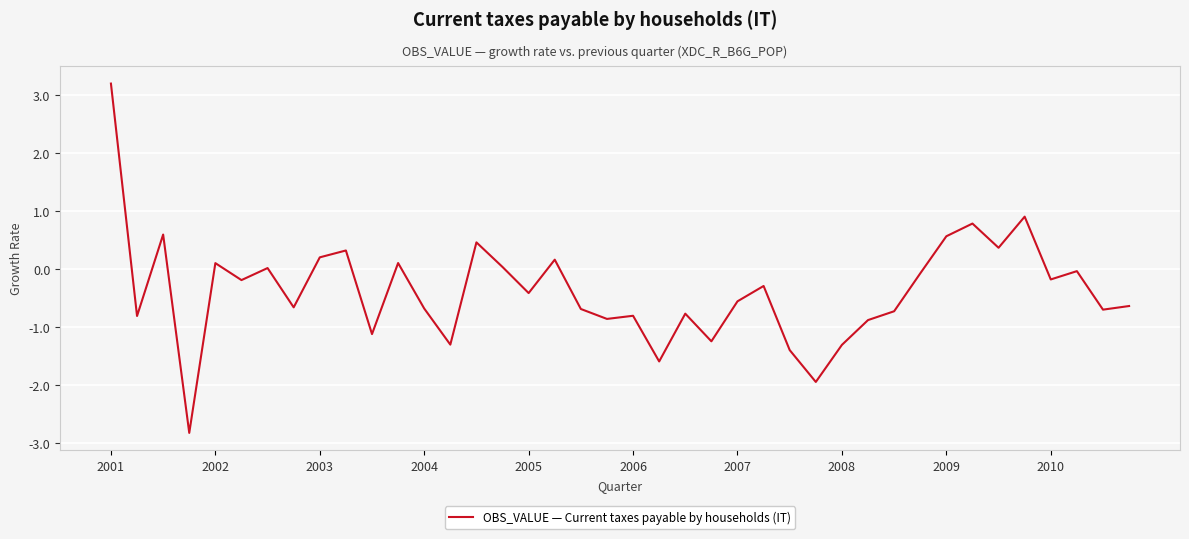

What is the difference between the maximum and minimum values?

6.0